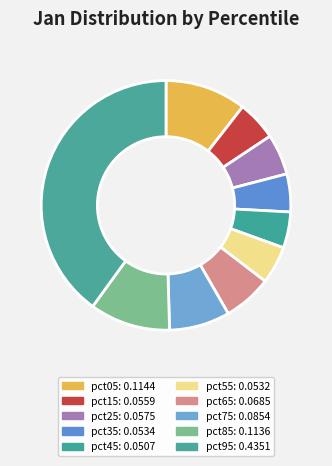

How much of the chart is everything except pct15?

94.9%